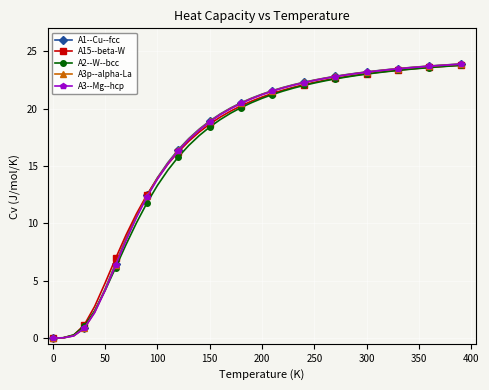

What is the value of the A3--Mg--hcp point at the 35th from the left?

23.6